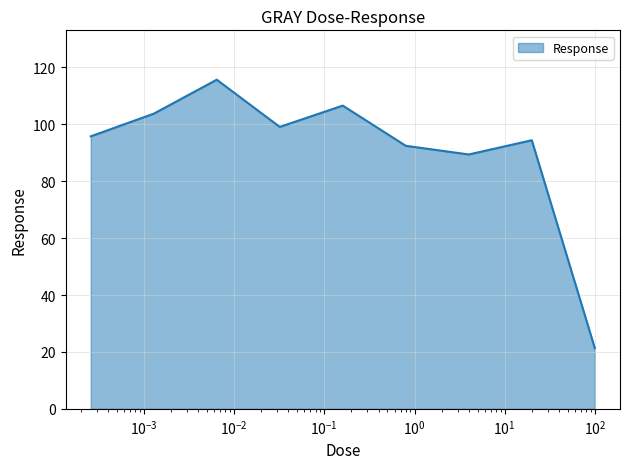

What is the difference between the maximum and minimum values?

94.3